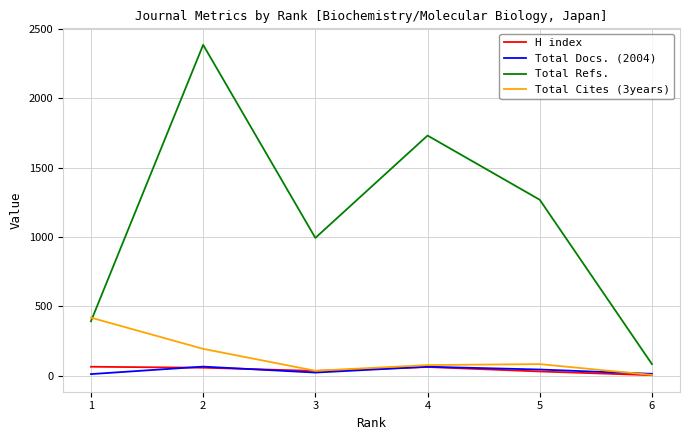

True or false: Total Docs. (2004) and Total Refs. intersect in this chart.

False